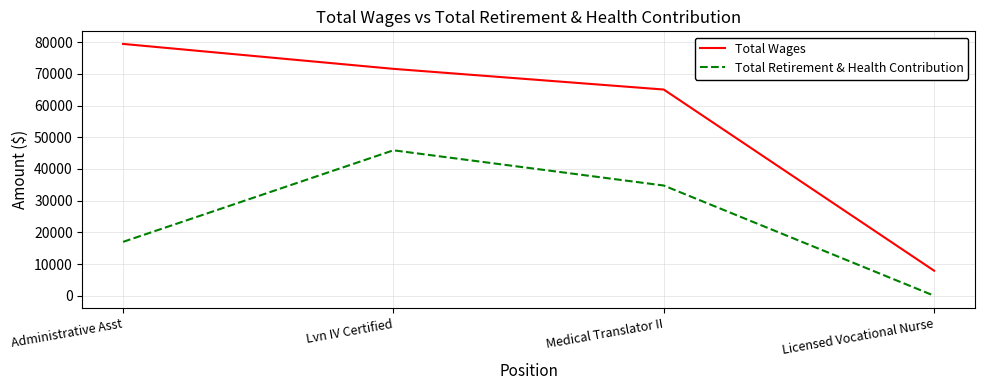

Which series changed the most between Lvn IV Certified and Medical Translator II?

Total Retirement & Health Contribution